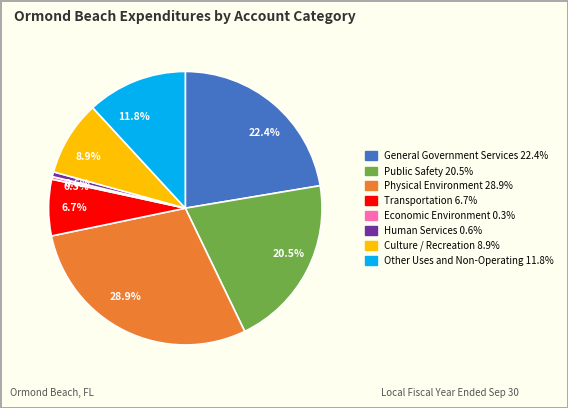

Is there a majority slice in this chart?

No